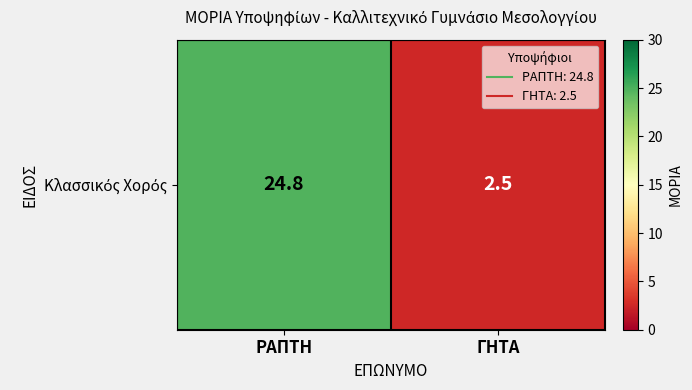

The value at ΡΑΠΤΗ is 24.8. True or false?

True